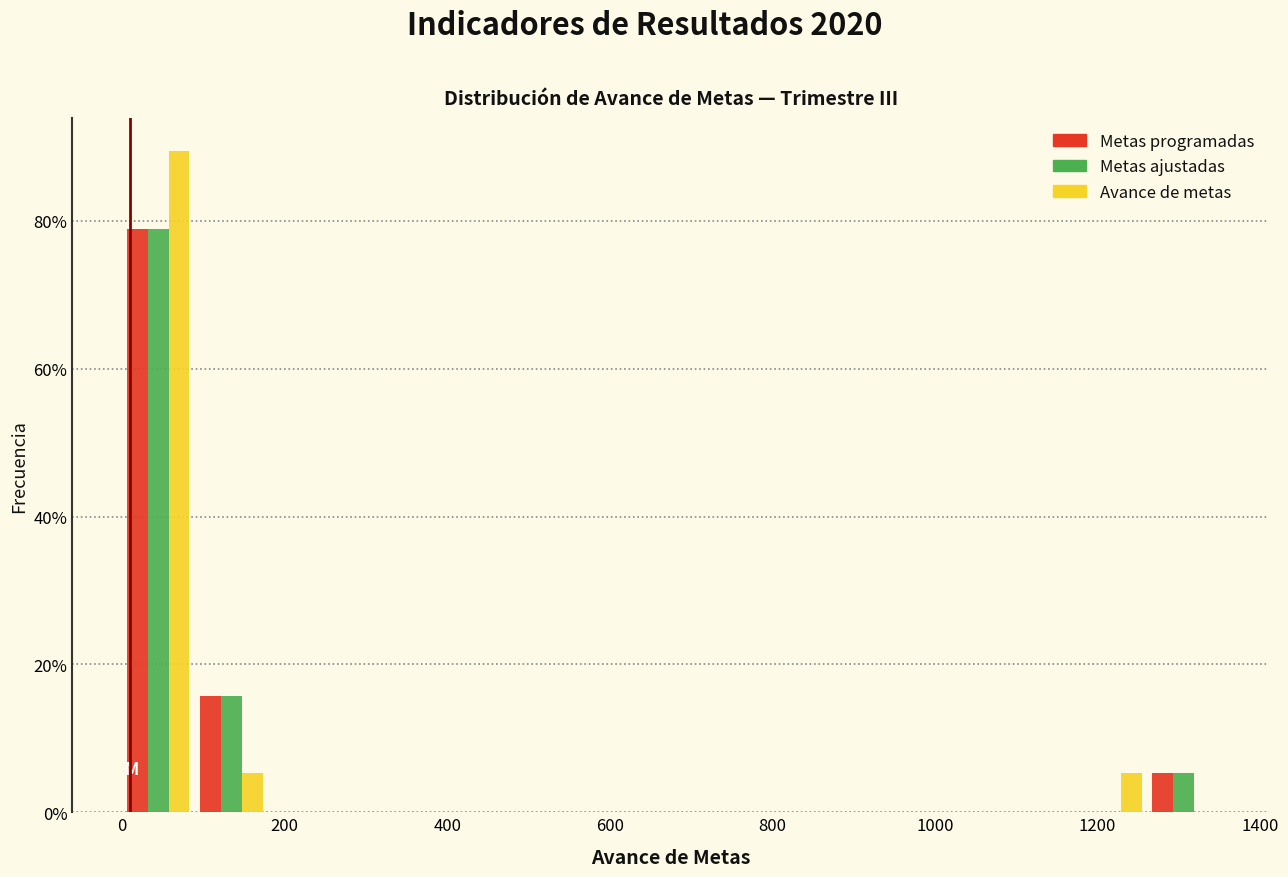

In the Metas ajustadas series, which range on the x-axis has the tallest bar?

0 to 80